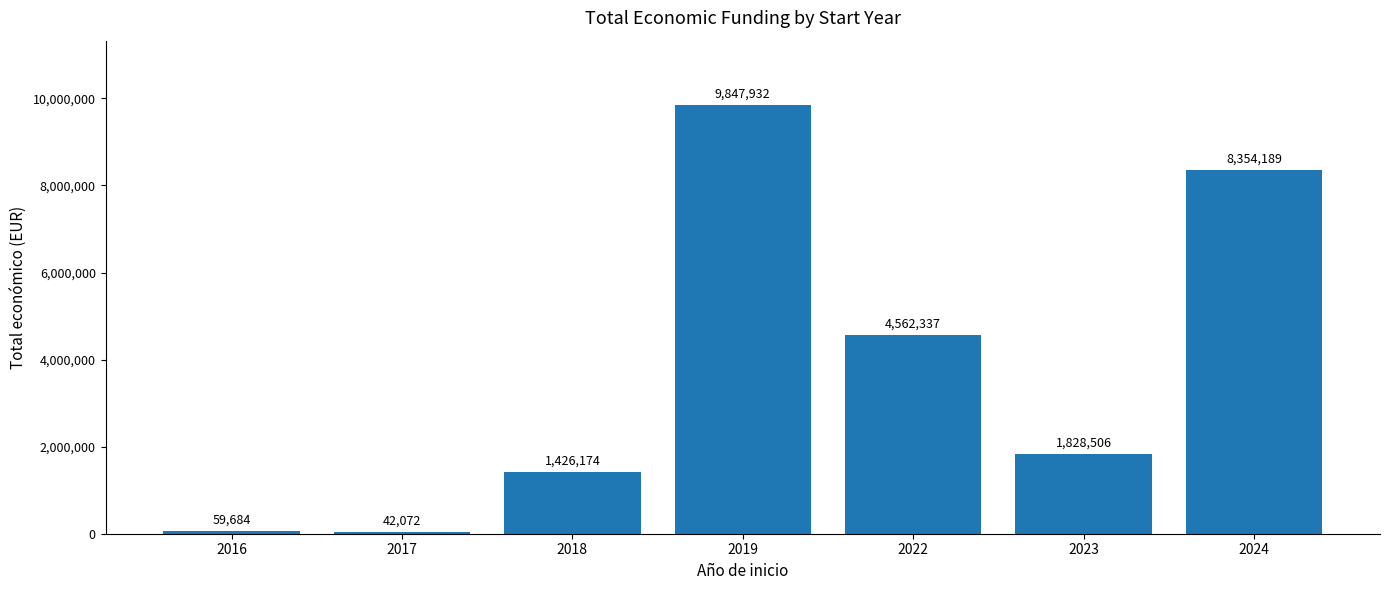

List the labels in order of value, largest first.

2019, 2024, 2022, 2023, 2018, 2016, 2017